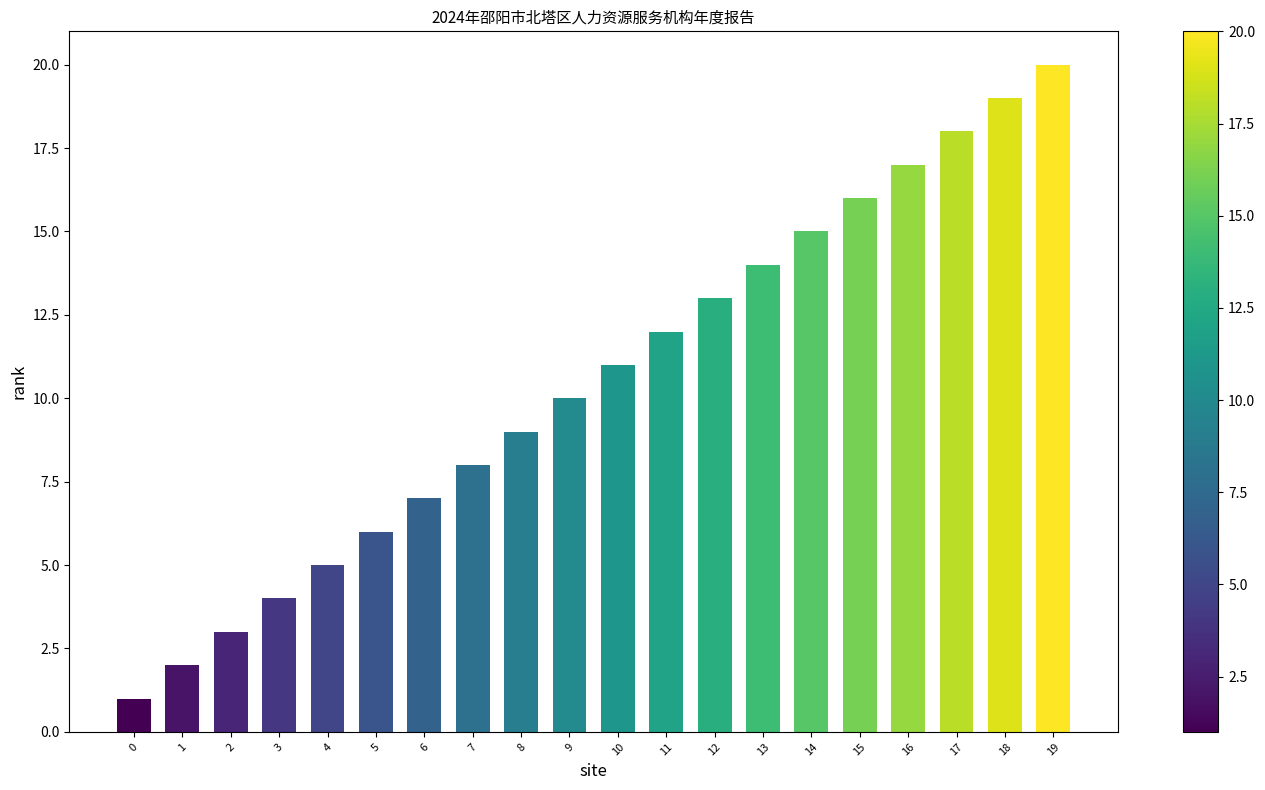

Is it true that the value at 17 is 18?

True